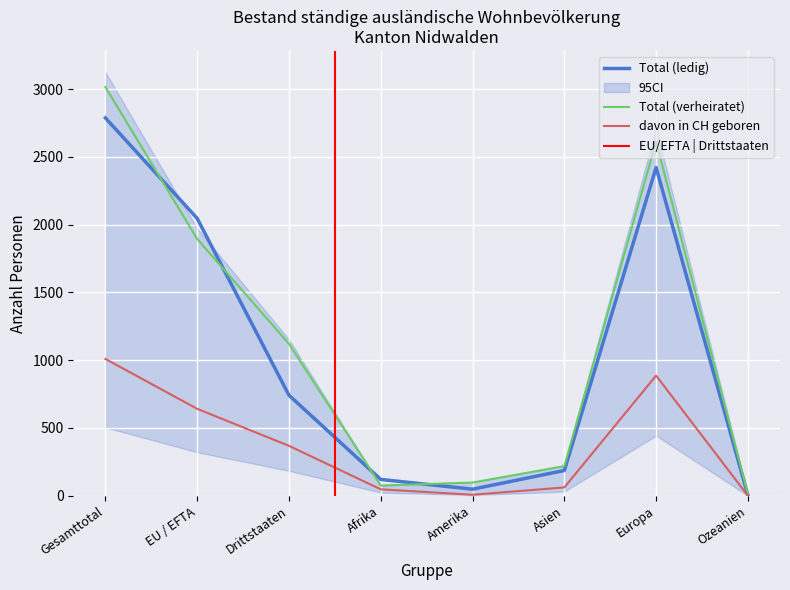

What is the label of the 2nd point from the left?

EU / EFTA